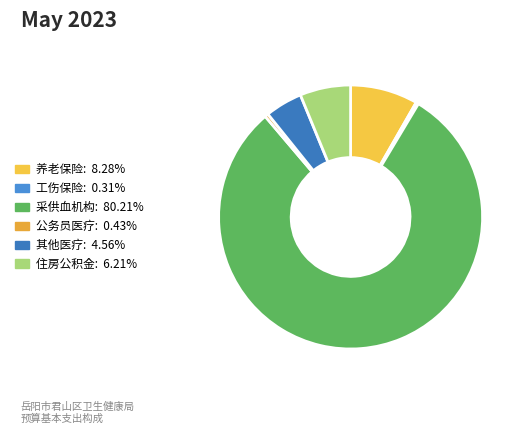

Count the number of slices in the pie.

6